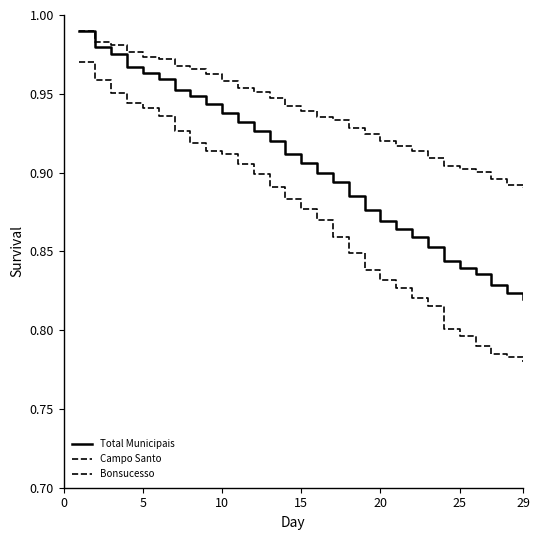

What is the difference between the maximum and minimum values in the Total Municipais series?

0.2